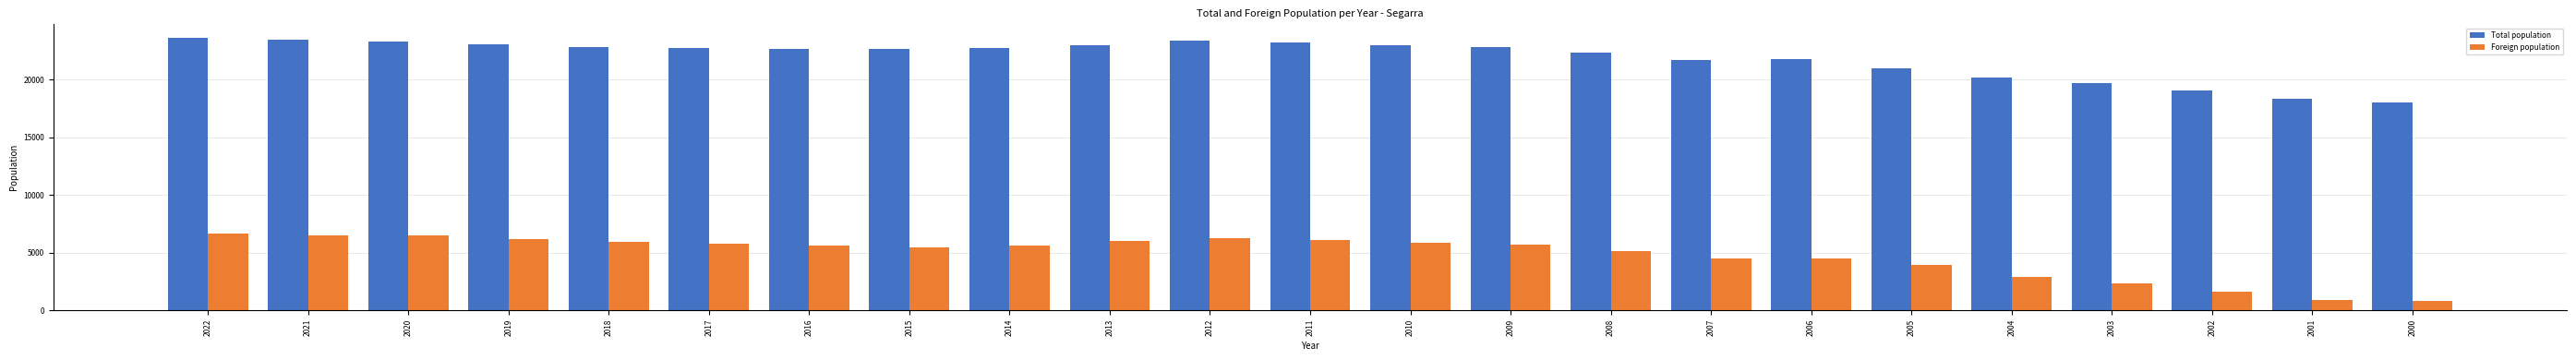

Count the number of data series in this chart.

2